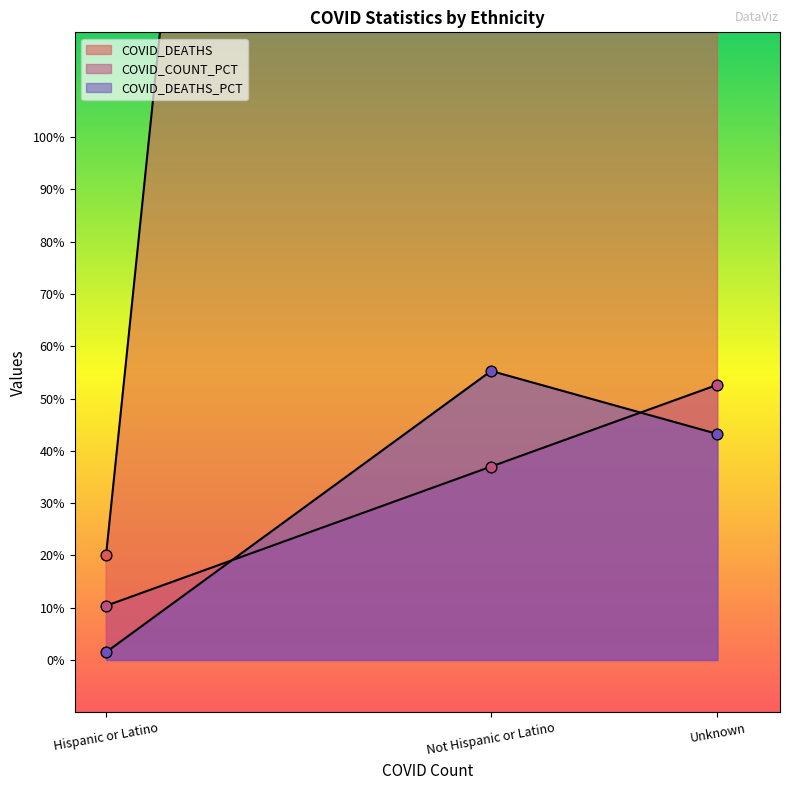

Which series reaches the maximum Y coordinate?

COVID_DEATHS